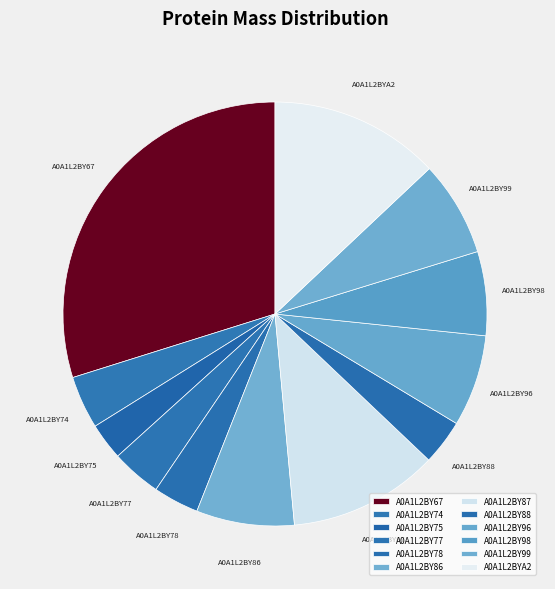

Approximately how many times larger is the value at A0A1L2BY78 compared to A0A1L2BY96?

0.5